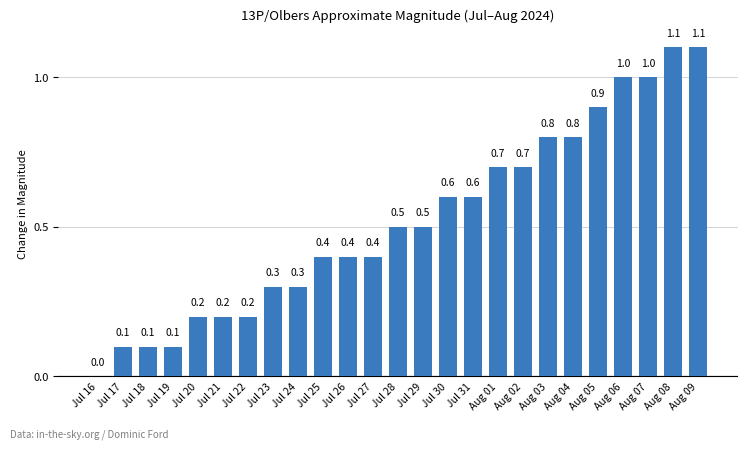

Is it true that the value at Aug 07 is 1.0?

True